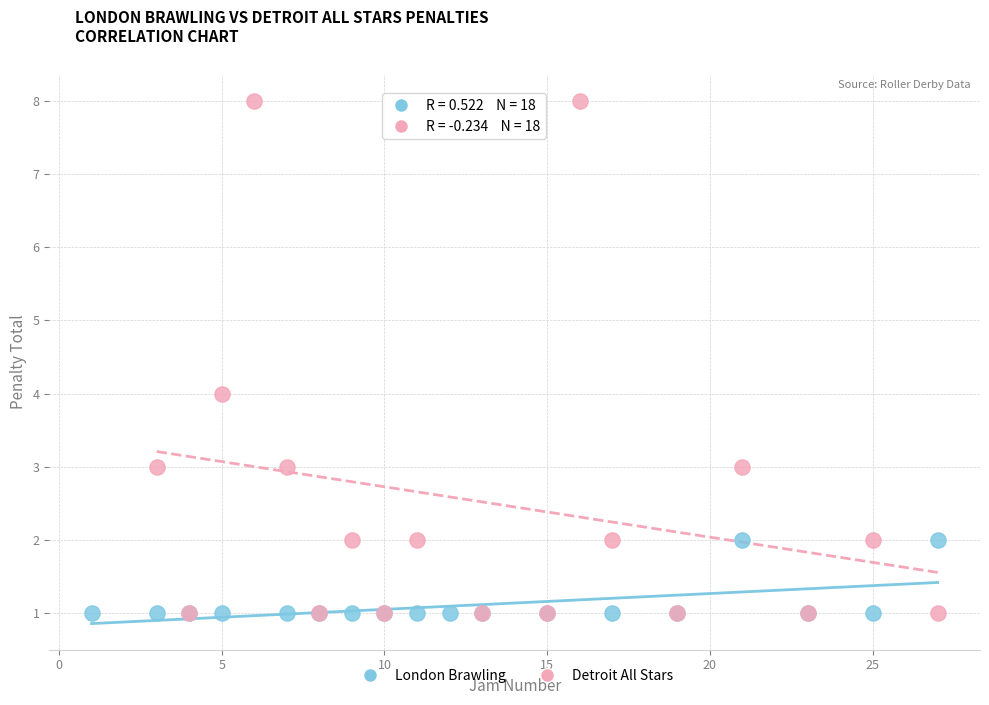

Which series has the largest Y range (max minus min)?

Detroit All Stars